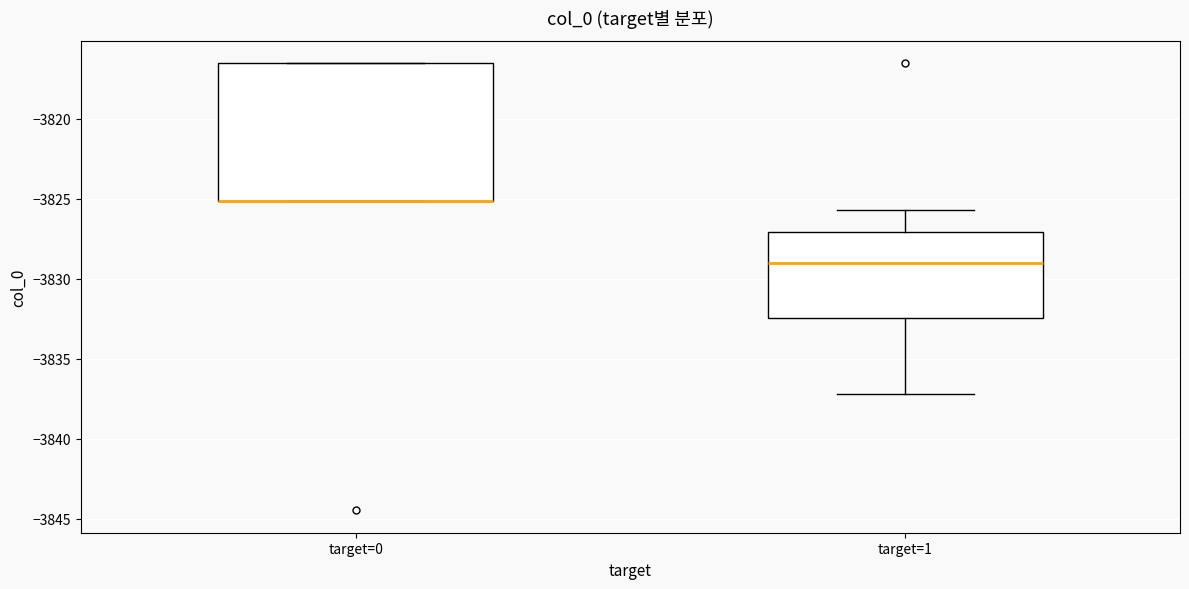

Which box is the tallest, from its lower edge to its upper edge?

target=0